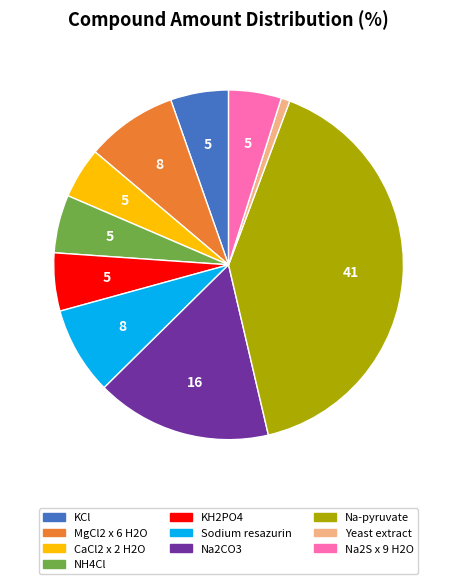

The Yeast extract slice represents 11% of the pie. True or false?

False